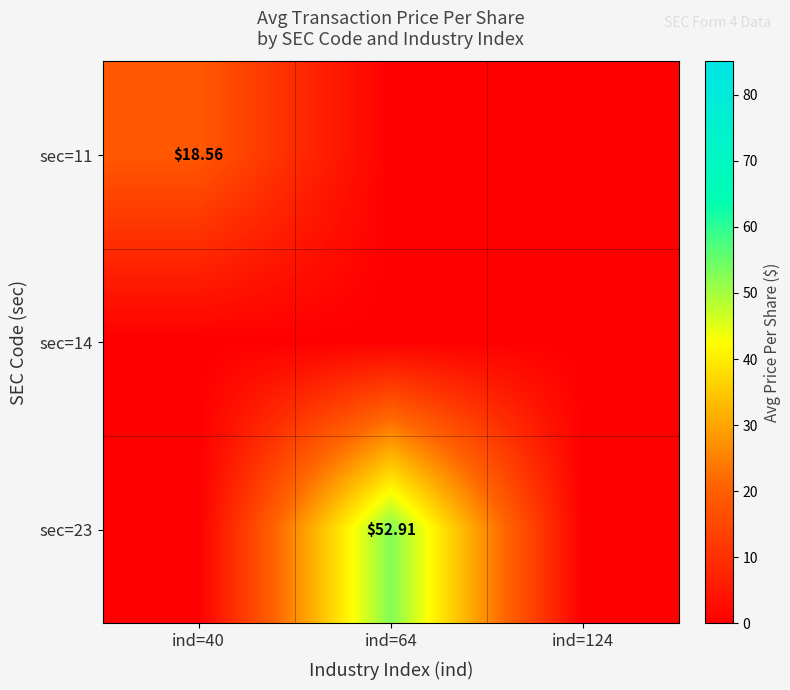

Rank the series by their average value, from highest to lowest.

sec=23, sec=11, sec=14